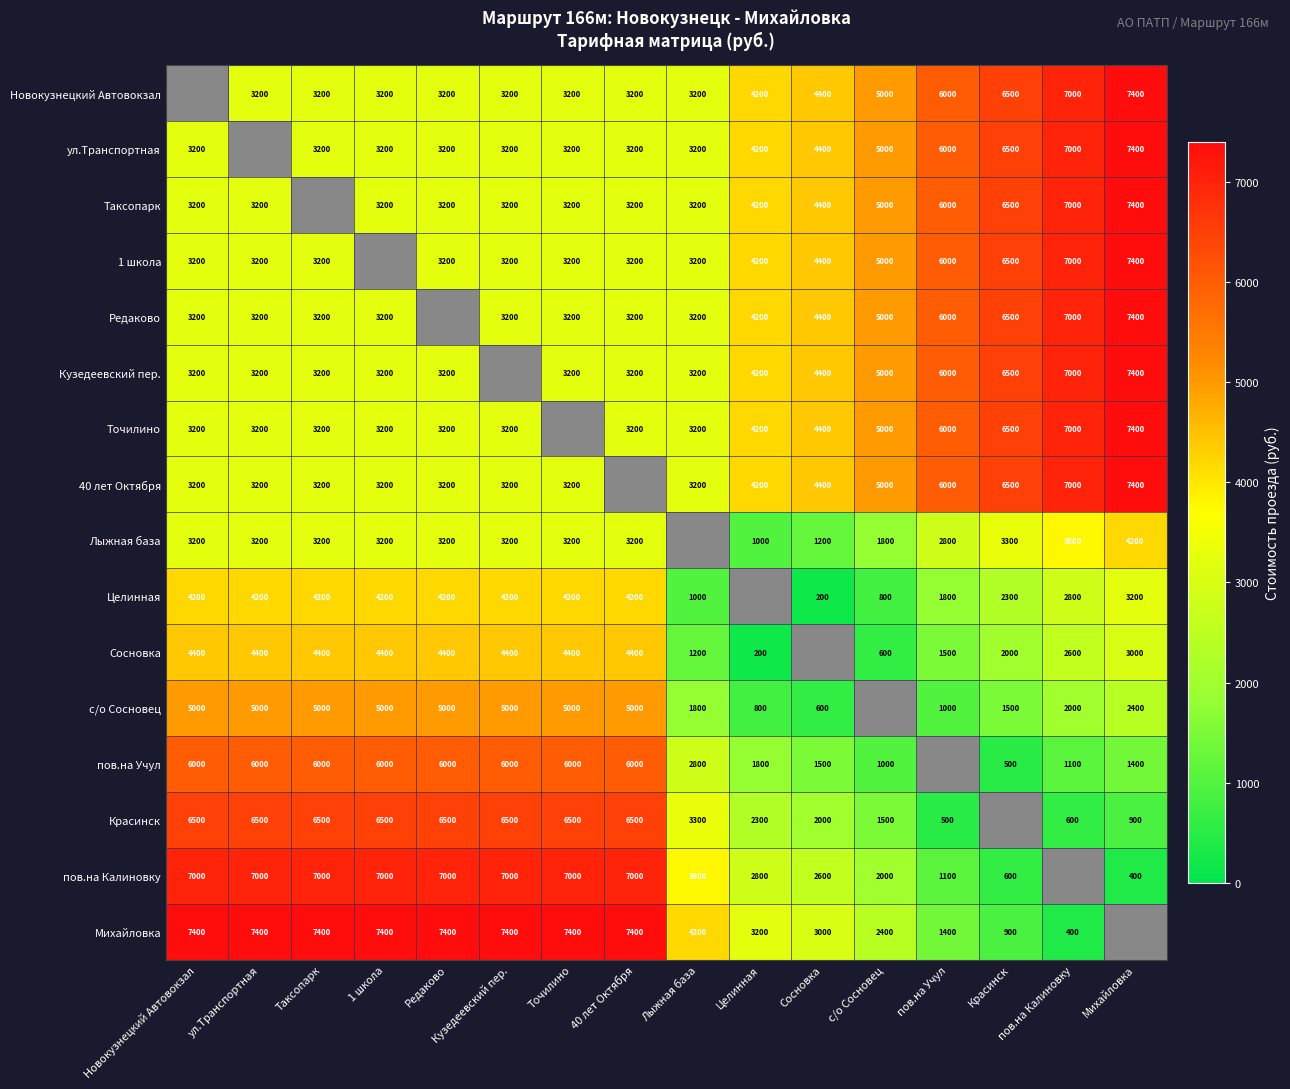

Is it true that пов.на Учул equals 3229.5 at ул.Транспортная?

False